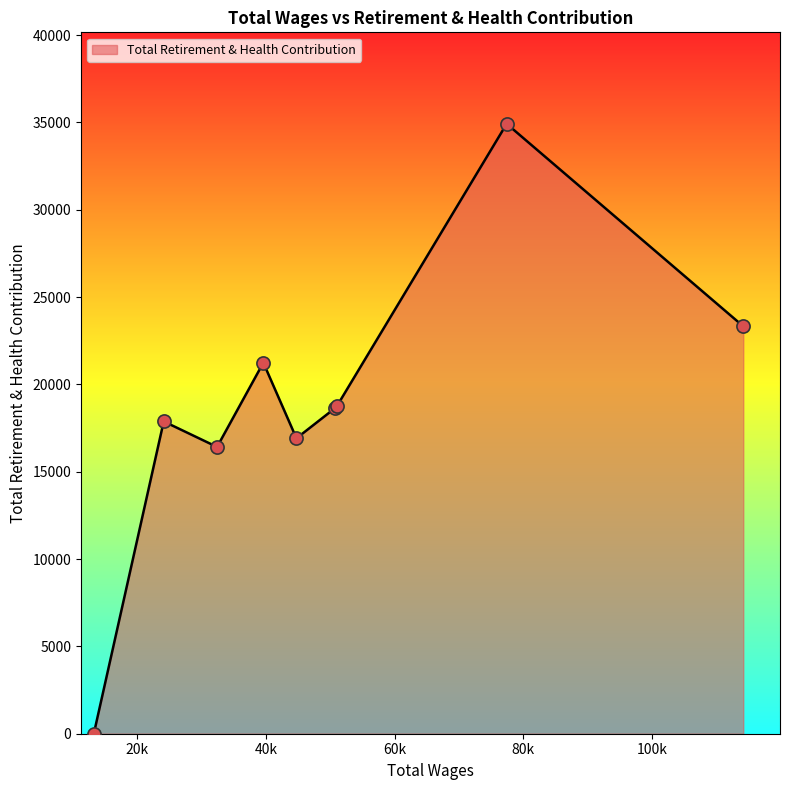

What is the difference between the maximum and minimum values?

34922